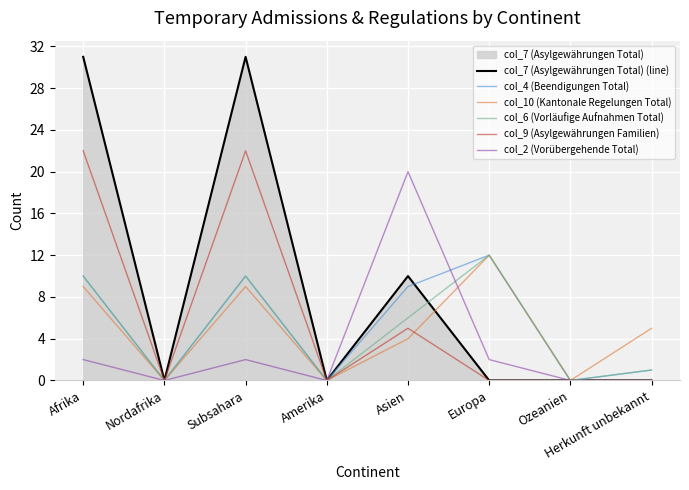

The value of col_4 (Beendigungen Total) at Amerika is 0. True or false?

True